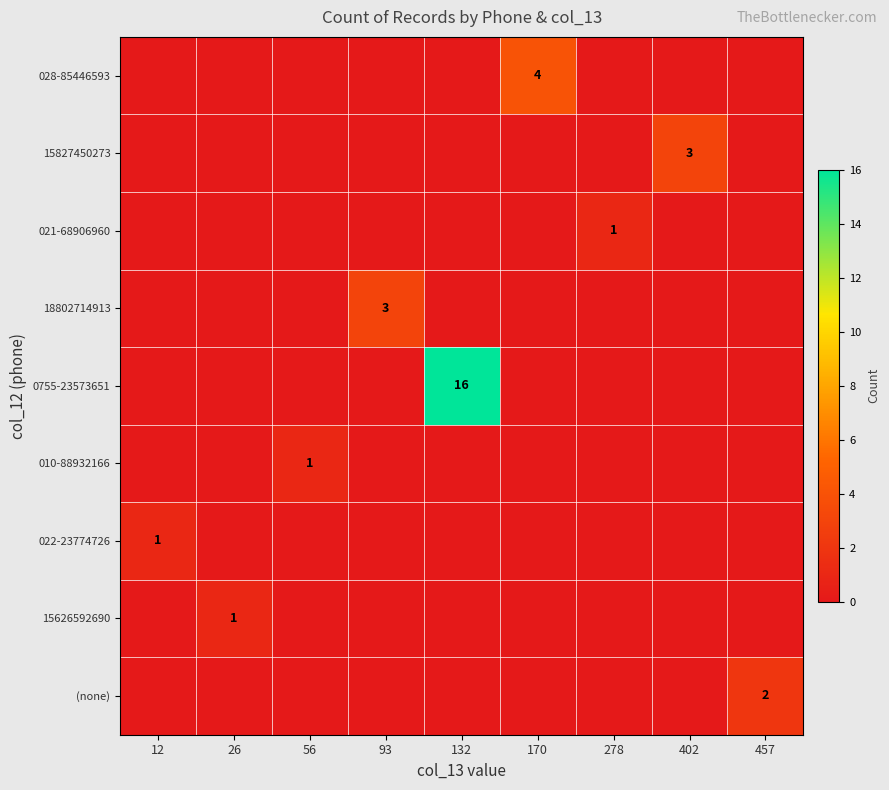

How many series are shown in this chart?

9